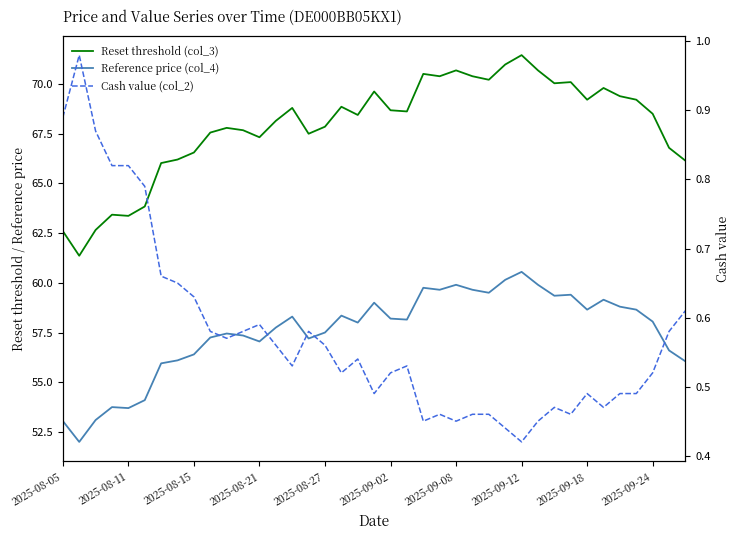

The Reference price (col_4) series shows 59.4 at 31. True or false?

True